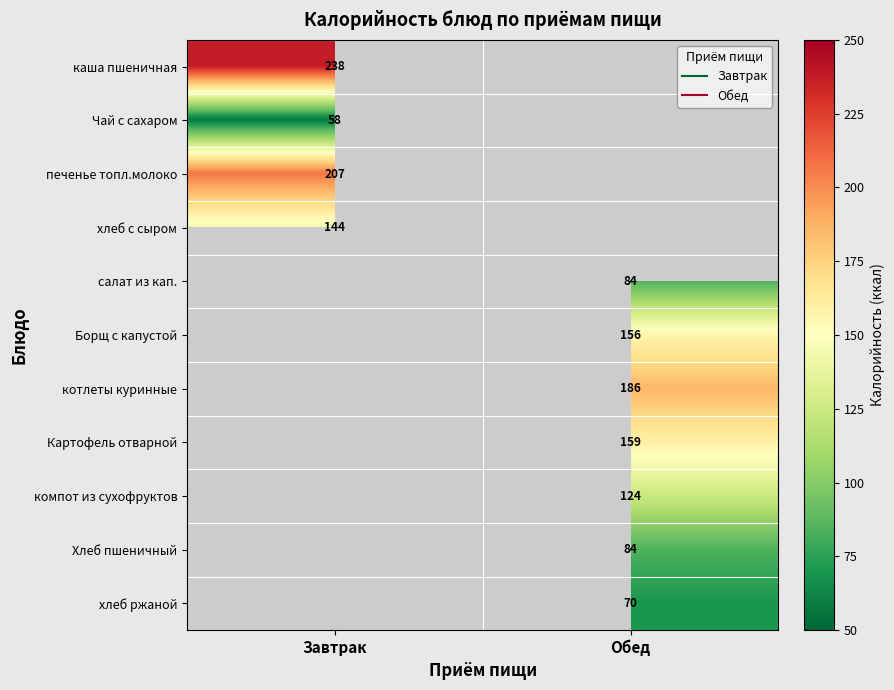

Between Завтрак and Обед, which is larger?

Обед